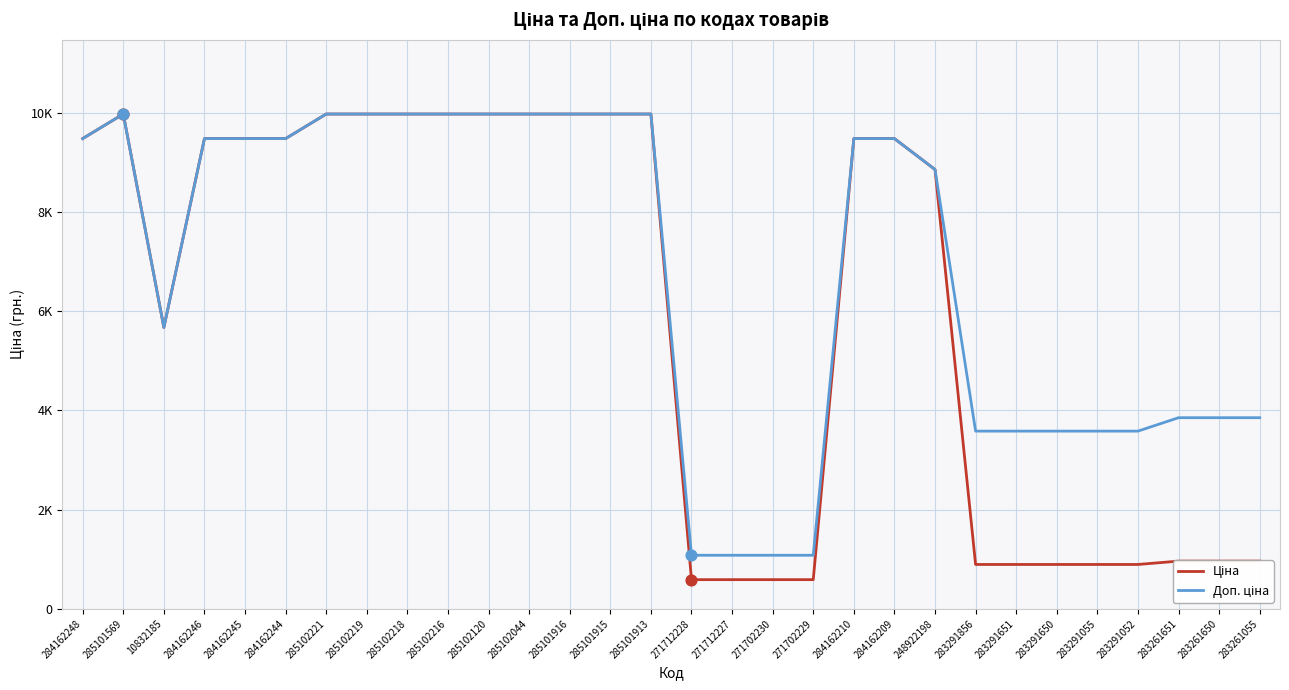

What is the total value across all series at 285101916?

19950.0